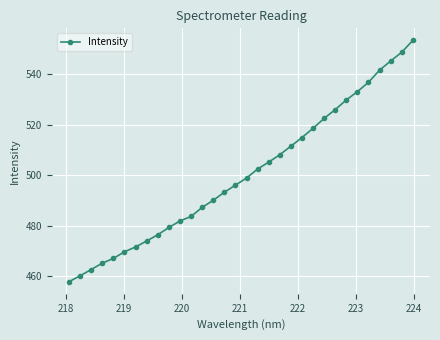

What is the smallest value displayed?

457.8